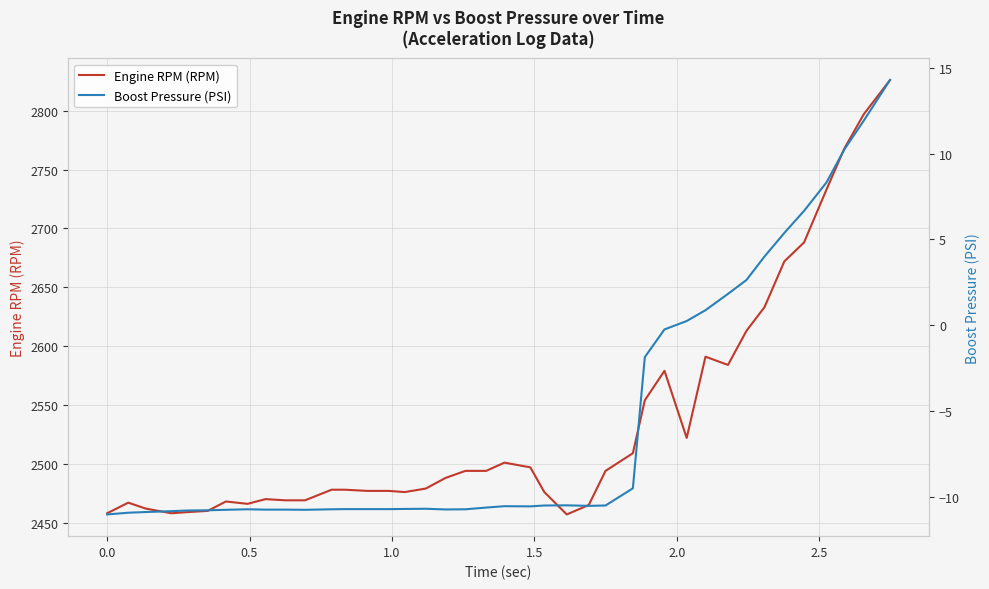

What is the minimum value for Engine RPM (RPM)?

2457